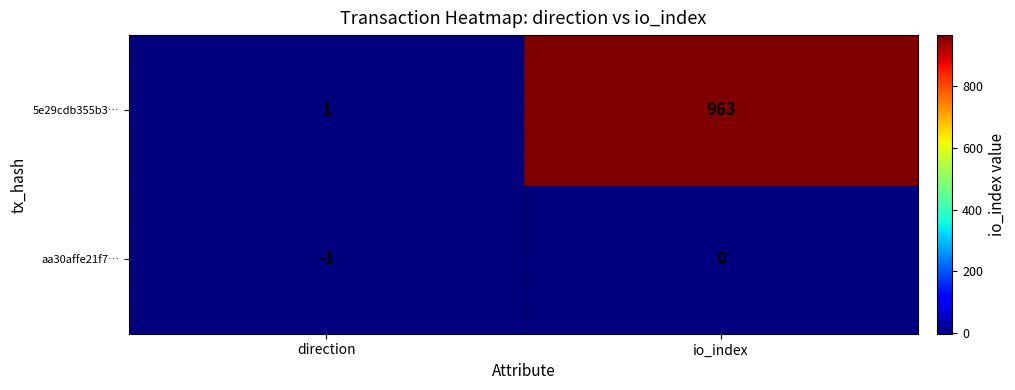

What is the difference between the maximum and minimum values in the 5e29cdb355b3… series?

962